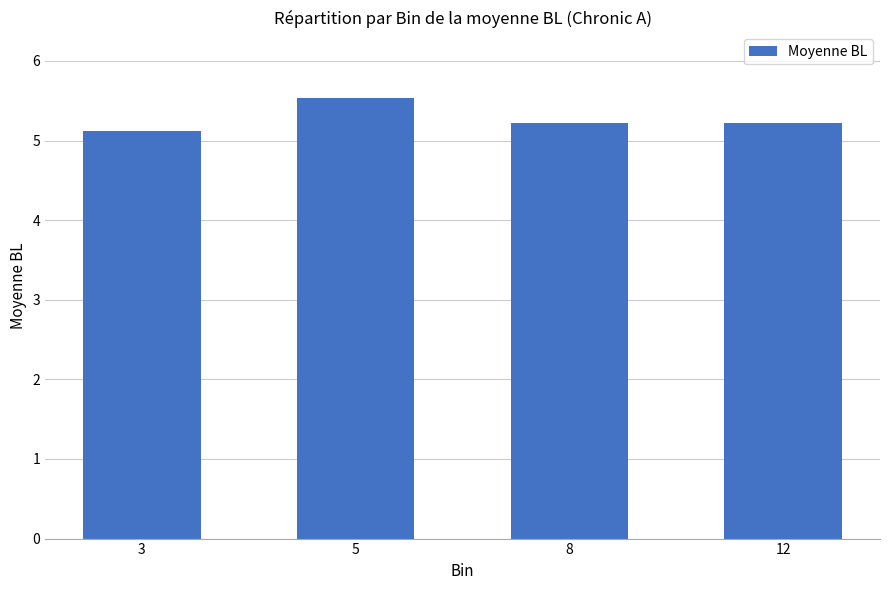

What is the difference between the second highest and minimum values?

0.1